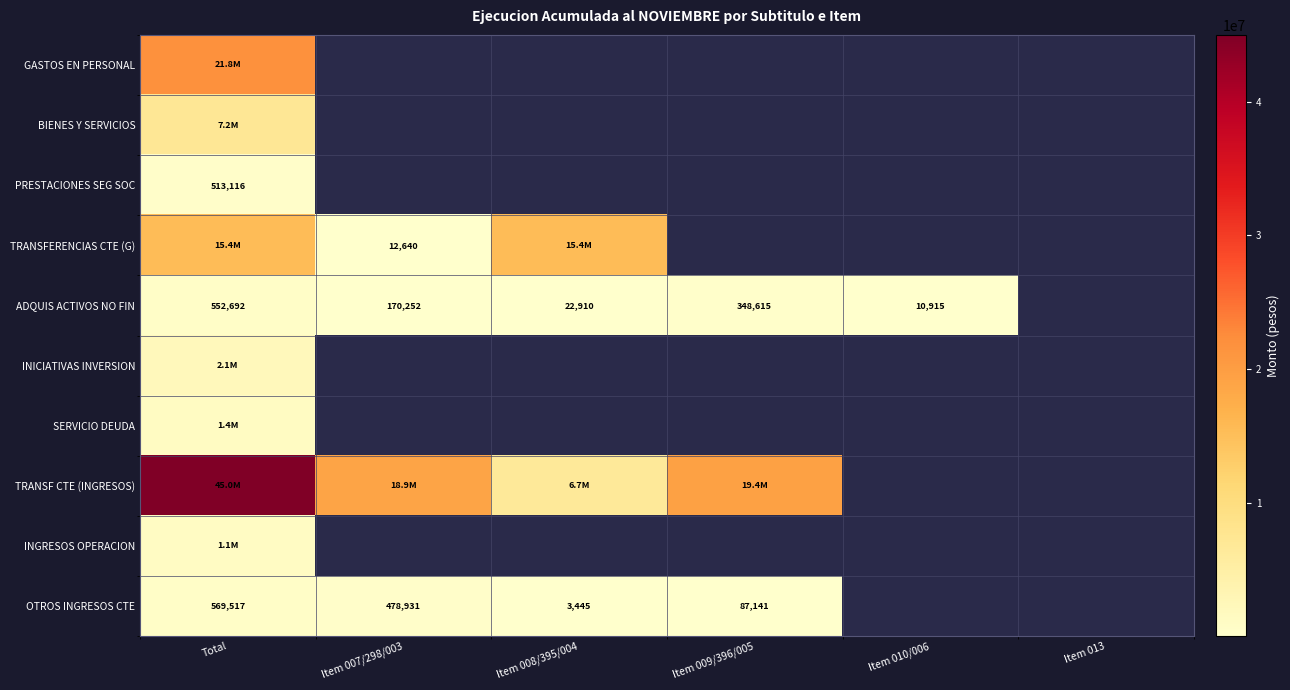

True or false: ADQUIS ACTIVOS NO FIN has a value of 14977 at Item 010/006.

False